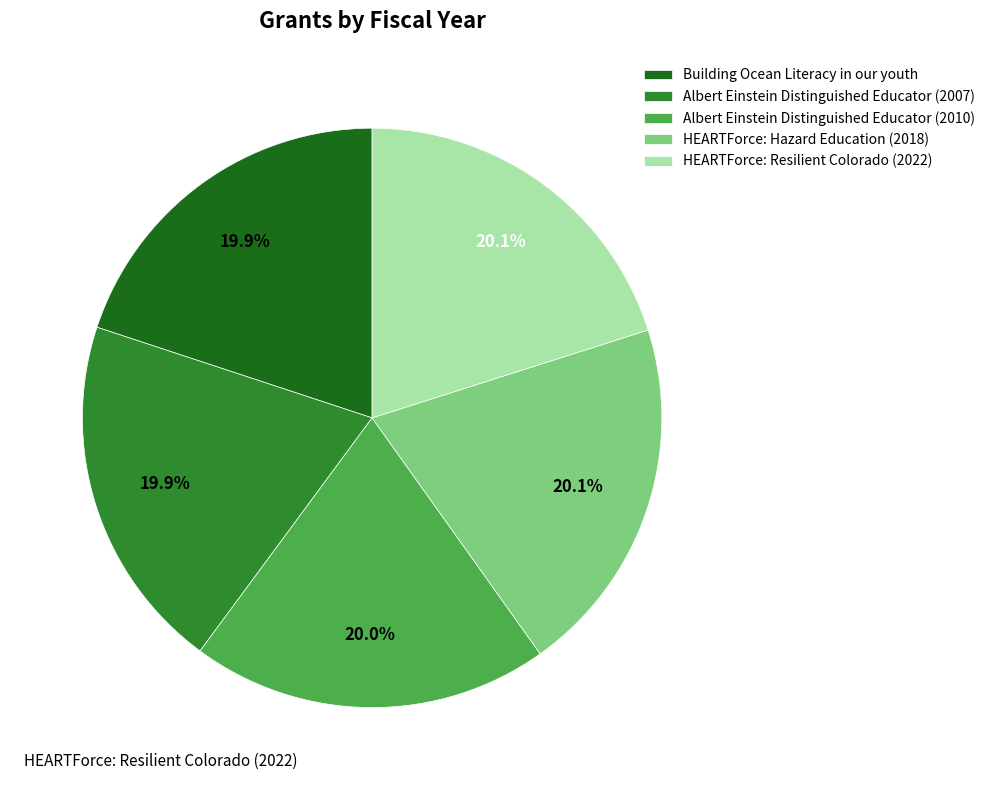

Does HEARTForce: Hazard Education (2018) represent more than half of the total?

No